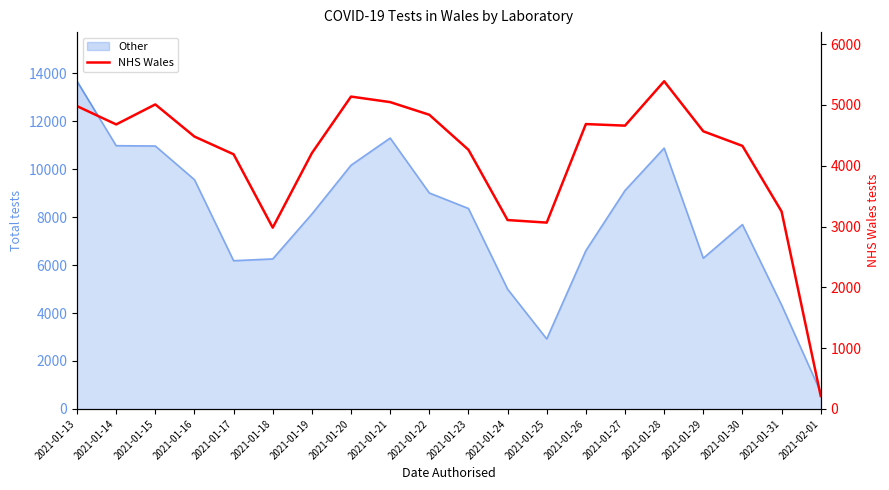

What position from the right is 2021-01-15?

18